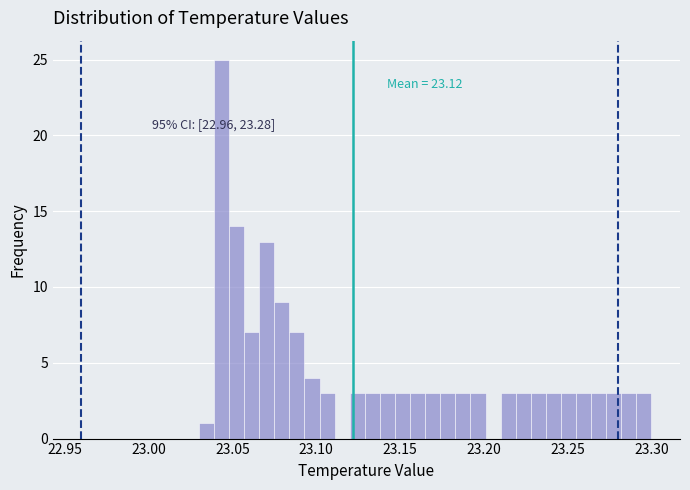

Around what value on the x-axis is the tallest bar? Give the approximate position of its centre, as read against the axis.

23.045